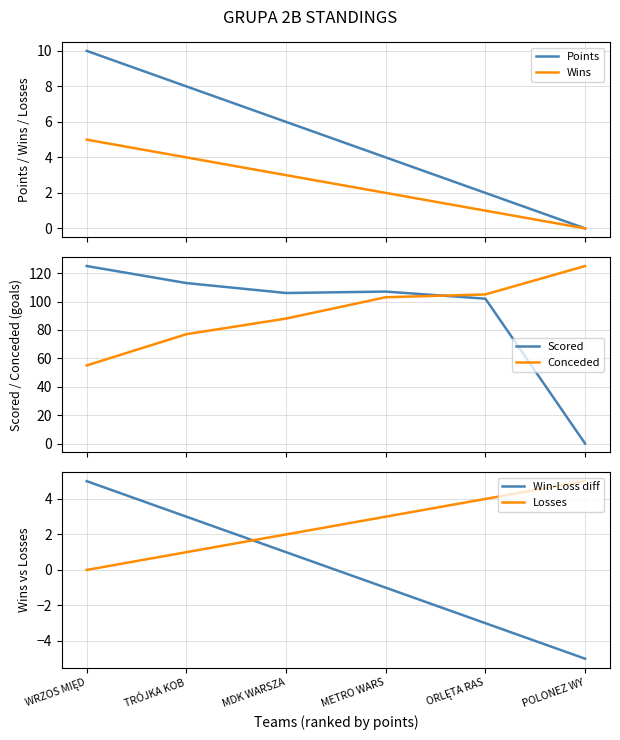

What is the value of the Losses point at the 6th from the left?

5